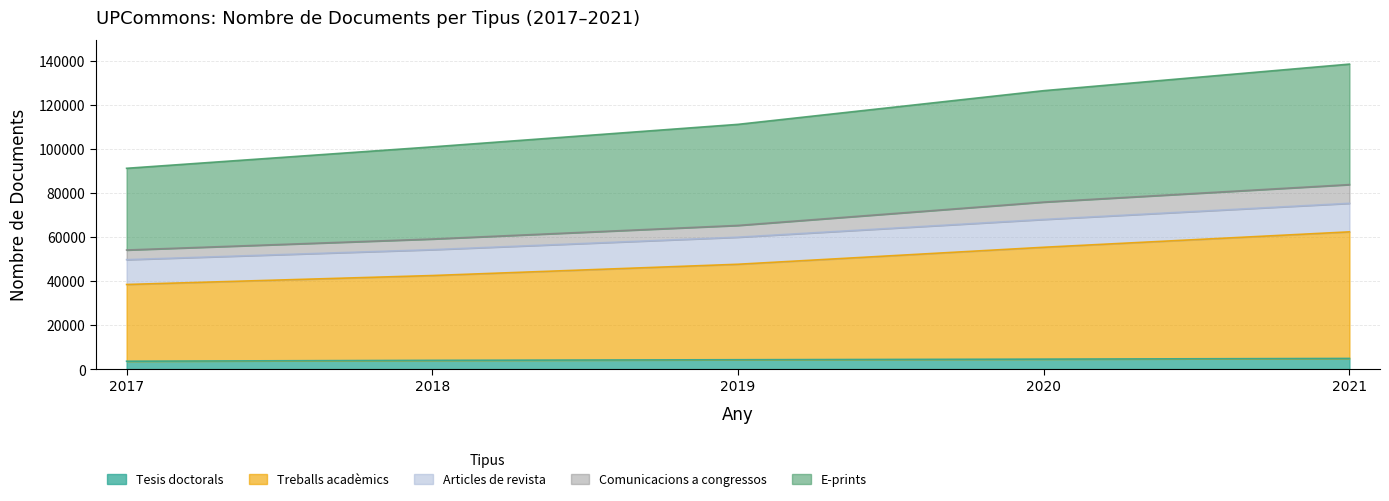

What is the total value across all series at 2021?

138590